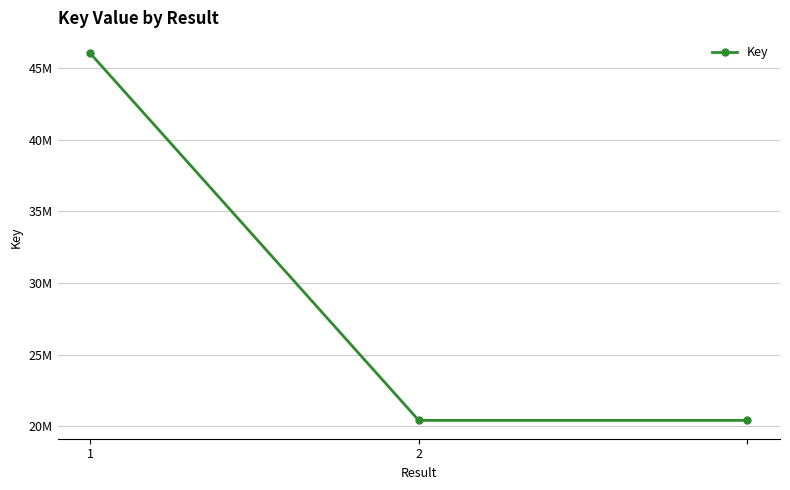

Reading right to left, what are all the values shown in this chart?

20401883	20401883	46033127